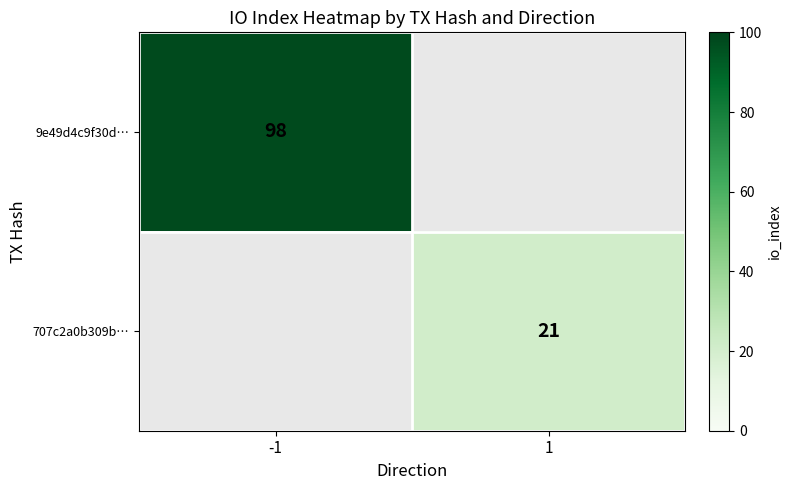

Is it true that 9e49d4c9f30d… equals 98 at -1?

True